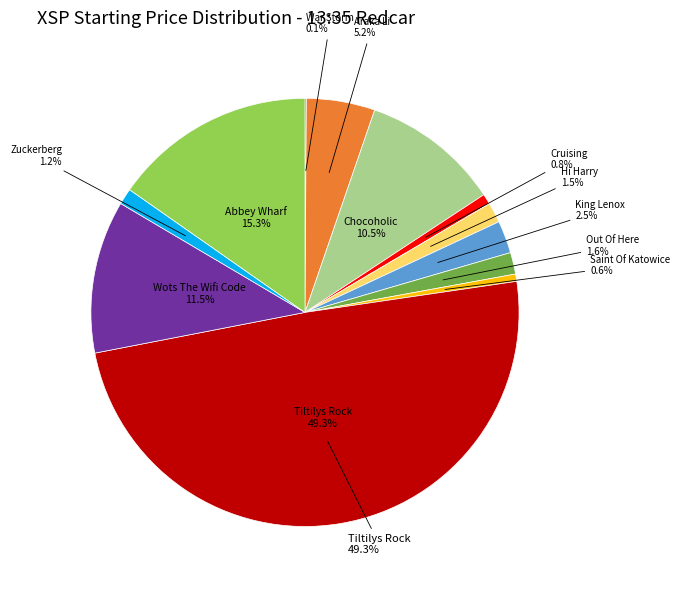

Is it true that Hi Harry is 2% of the pie?

True